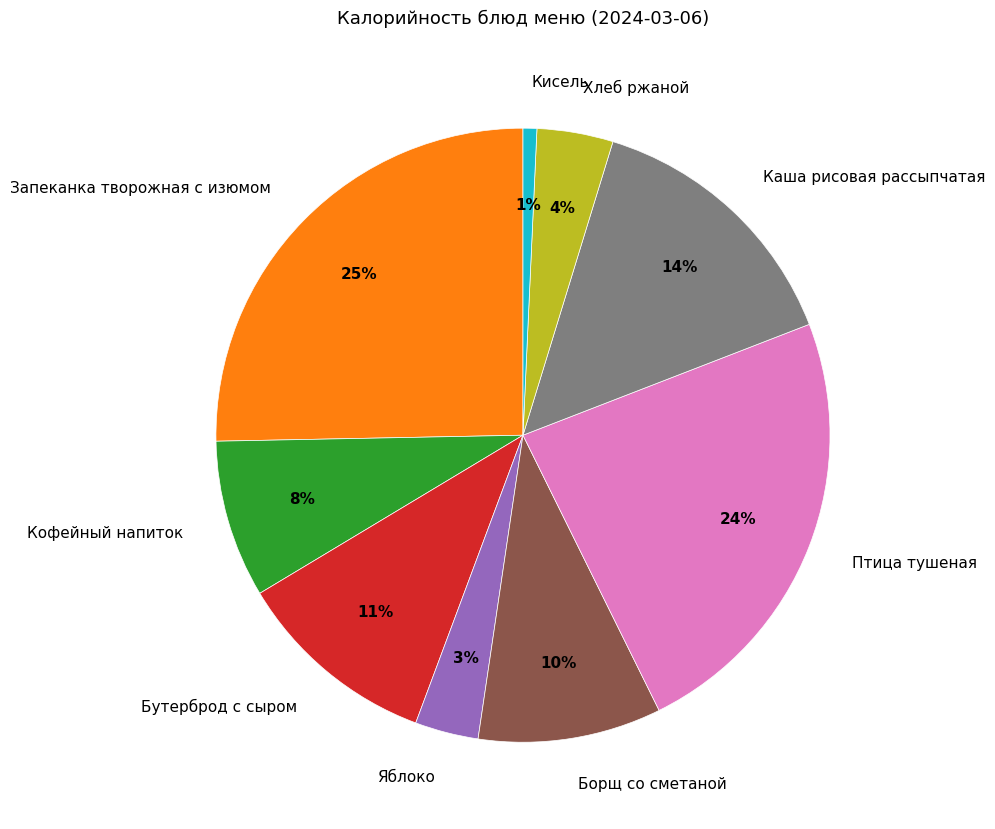

The Борщ со сметаной slice represents 19% of the pie. True or false?

False